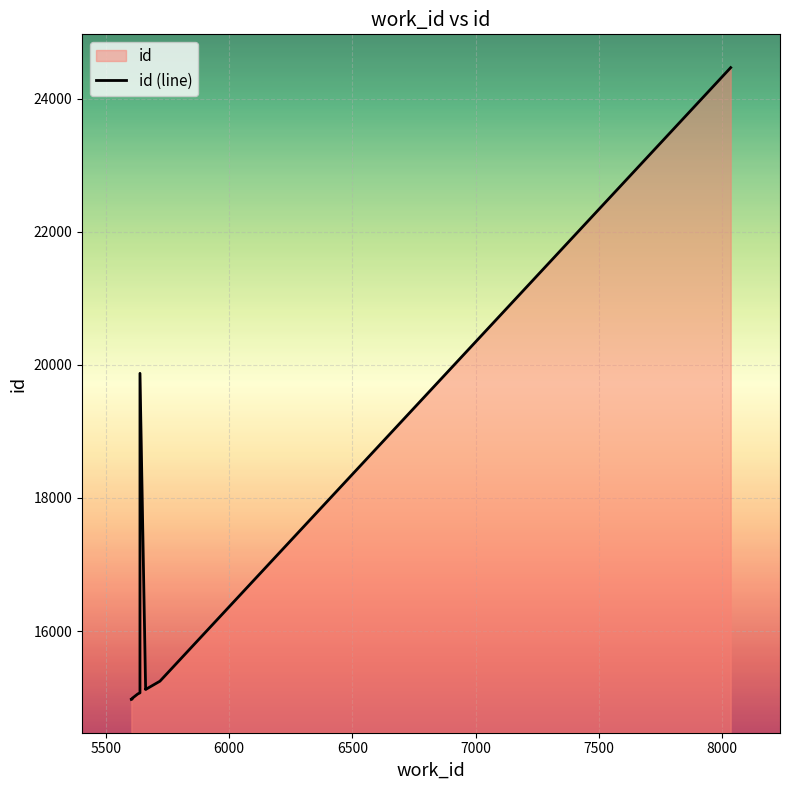

Reading right to left, extract all data points from this chart.

24464	15248	15124	15123	19872	15073	15056	14989	14978	14974